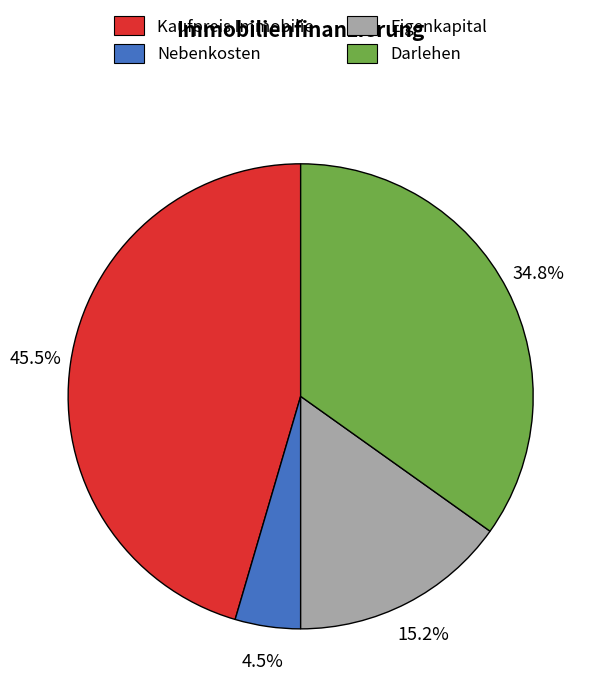

Rank the categories by value from highest to lowest.

Kaufpreis Immobilie, Darlehen, Eigenkapital, Nebenkosten